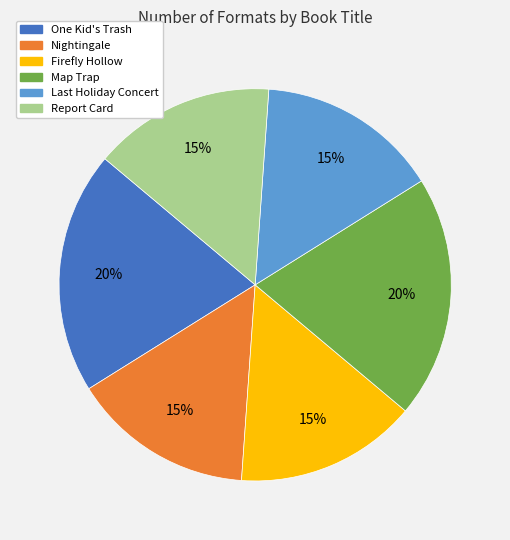

True or false: One Kid's Trash accounts for 28% of the total.

False